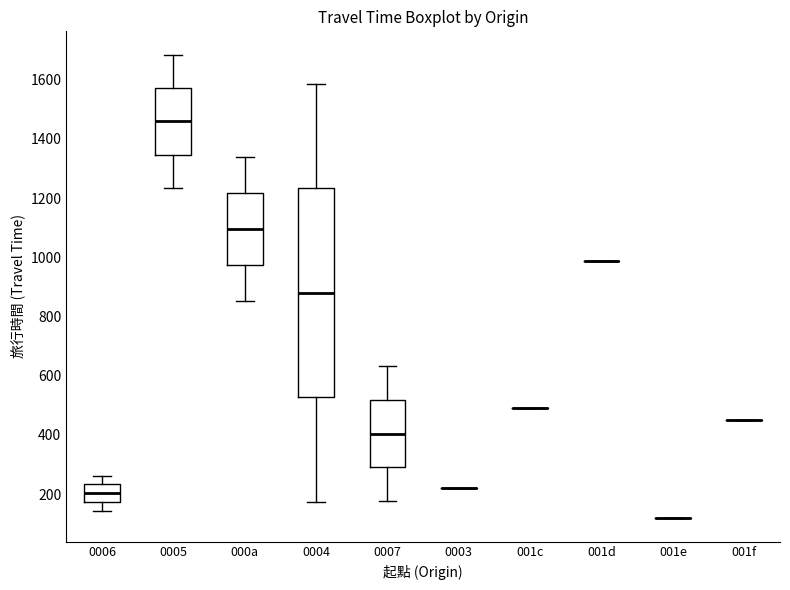

Reading left to right, transcribe this box plot: for each box, give where its median line is, the range the box spans, and where its two whiskers end, as read against the y-axis. The values are not printed on the chart, so give them approximately, as read against the axis.

0006: median 200, box 180 to 240, whiskers 140 to 260
0005: median 1460, box 1340 to 1580, whiskers 1240 to 1680
000a: median 1100, box 980 to 1220, whiskers 860 to 1340
0004: median 880, box 520 to 1240, whiskers 180 to 1580
0007: median 400, box 300 to 520, whiskers 180 to 640
0003: box collapsed to a line at 220, whiskers 220 to 220
001c: box collapsed to a line at 500, whiskers 500 to 500
001d: box collapsed to a line at 980, whiskers 980 to 980
001e: box collapsed to a line at 120, whiskers 120 to 120
001f: box collapsed to a line at 460, whiskers 460 to 460